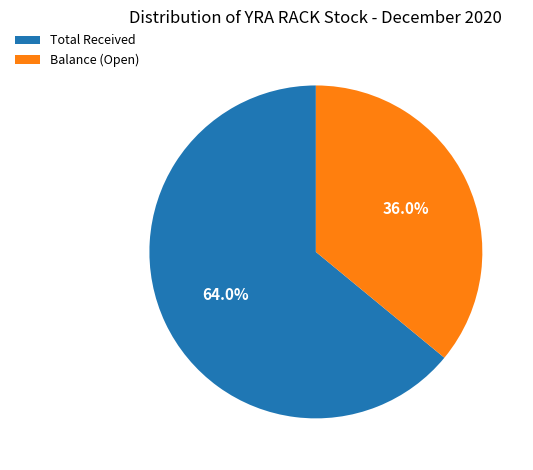

What is the total percentage of Total Received and Balance (Open)?

100.0%